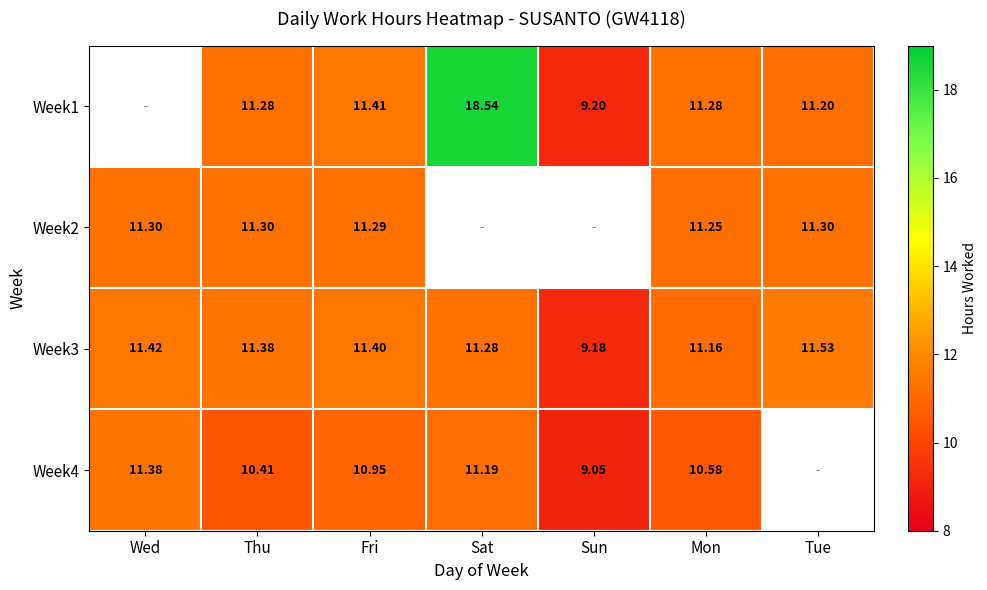

Is the value of Week2 at Wed greater than the value of Week3 at Wed?

No